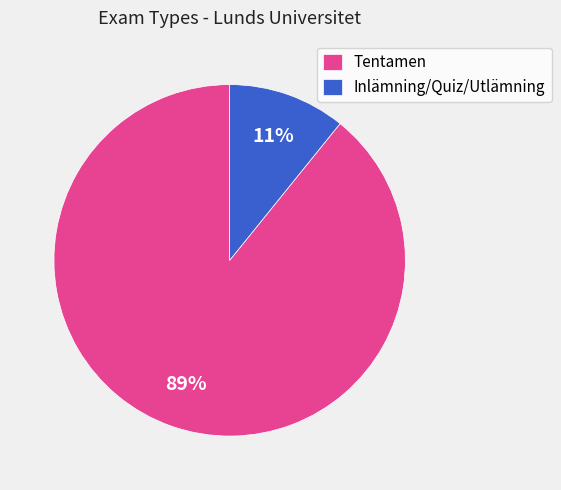

Rank the categories by value from lowest to highest.

Inlämning/Quiz/Utlämning, Tentamen